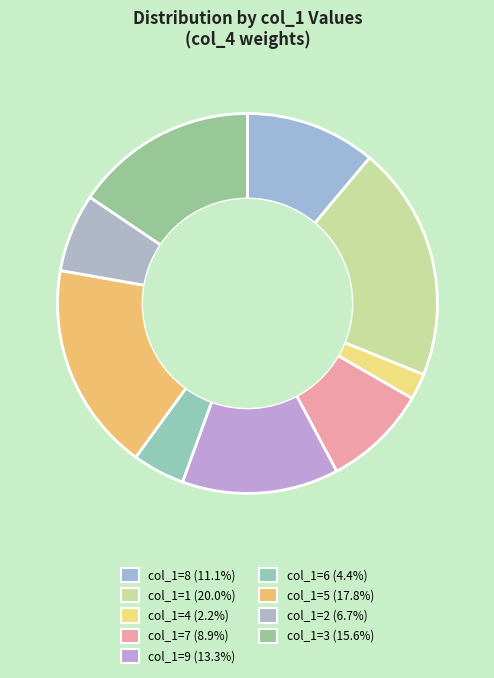

How many segments does this pie chart have?

9